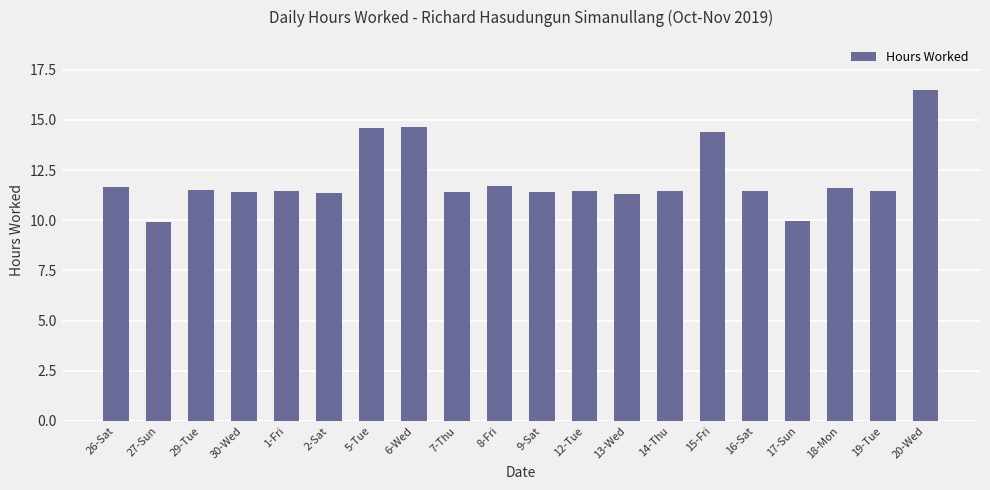

What is the label of the 12th bar from the left?

12-Tue